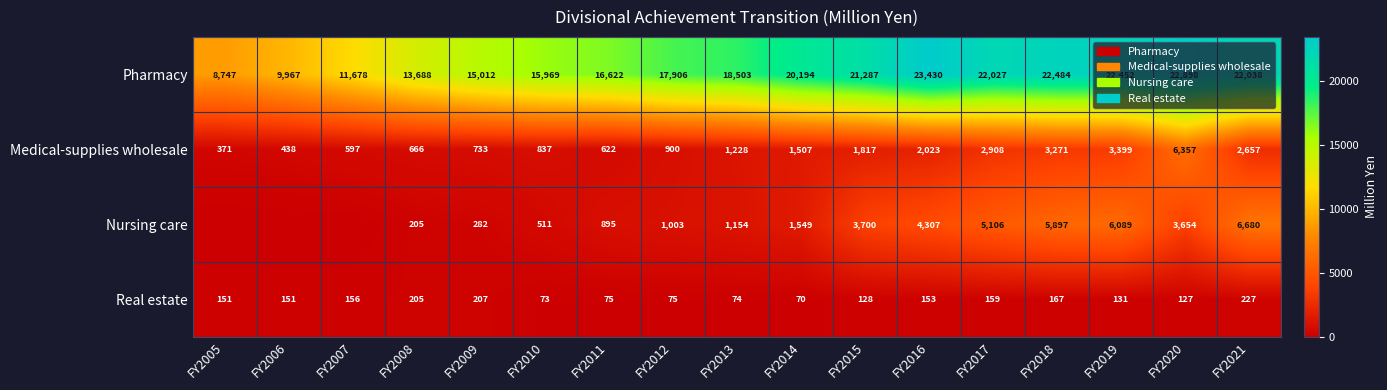

What is the average value of the Pharmacy series?

17935